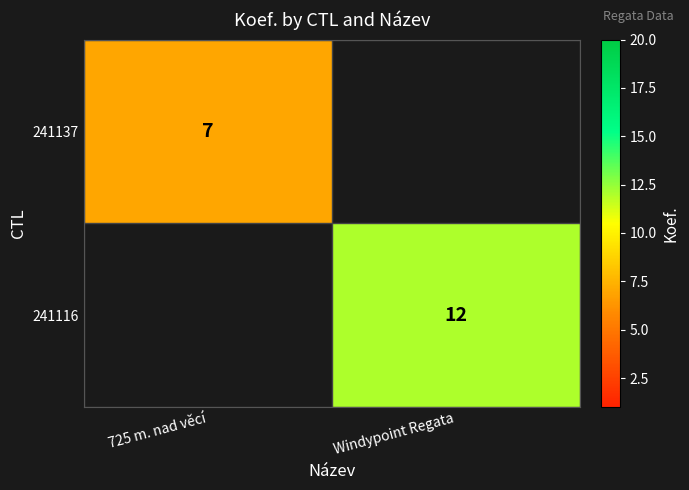

Is it true that 241116 equals 21 at Windypoint Regata?

False